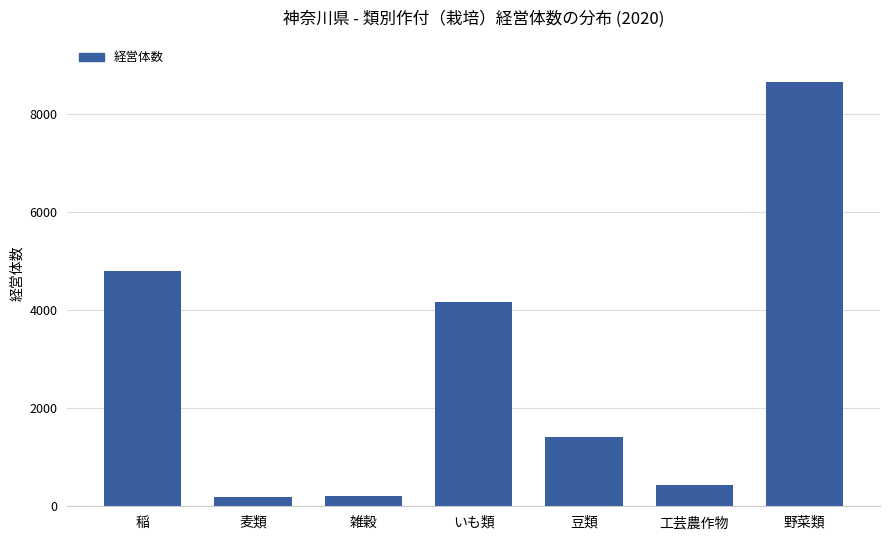

True or false: the data shows 4158 at いも類.

True